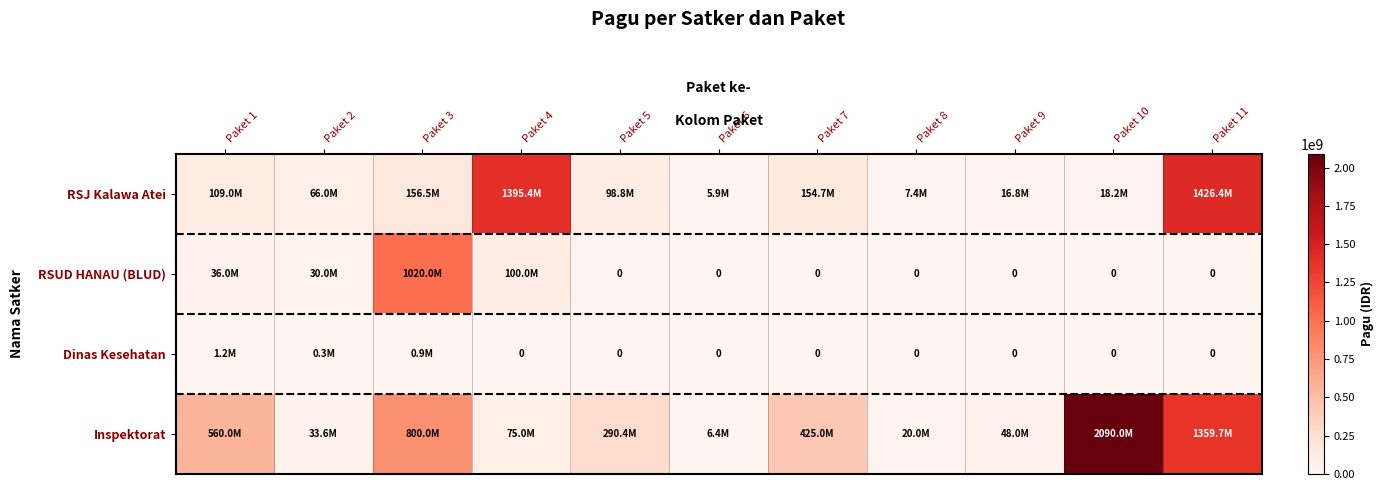

Rank the series at Paket 10 from lowest to highest value.

RSUD HANAU (BLUD), Dinas Kesehatan, RSJ Kalawa Atei, Inspektorat